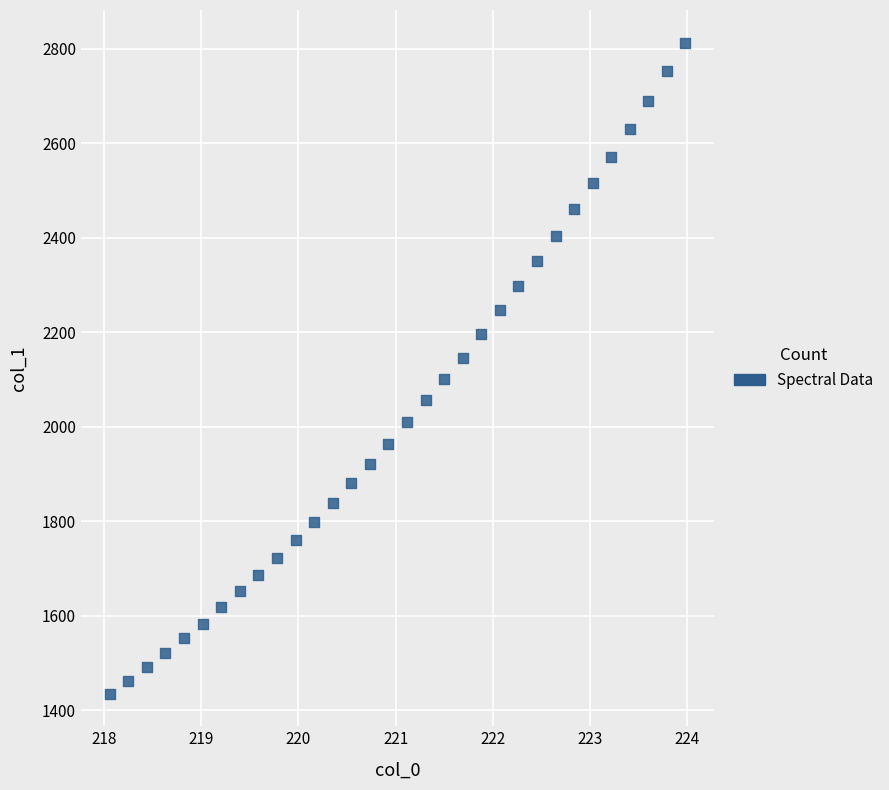

What is the range of X values (max minus min)?

5.9